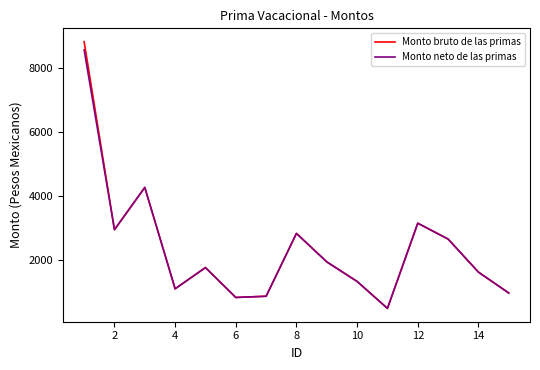

At how many categories does at least one series exceed 4004?

2